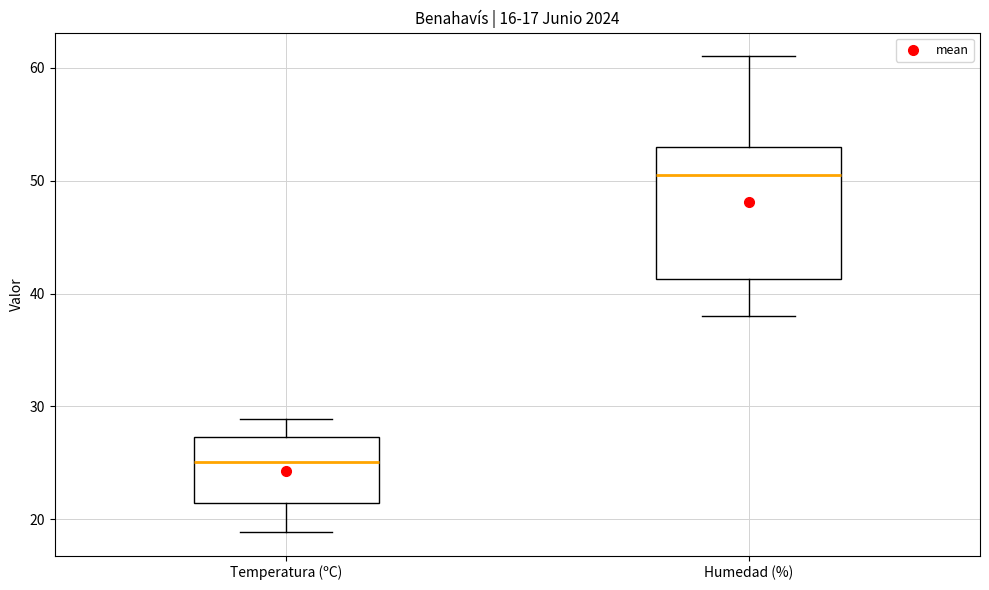

Which box has the highest median line?

Humedad (%)